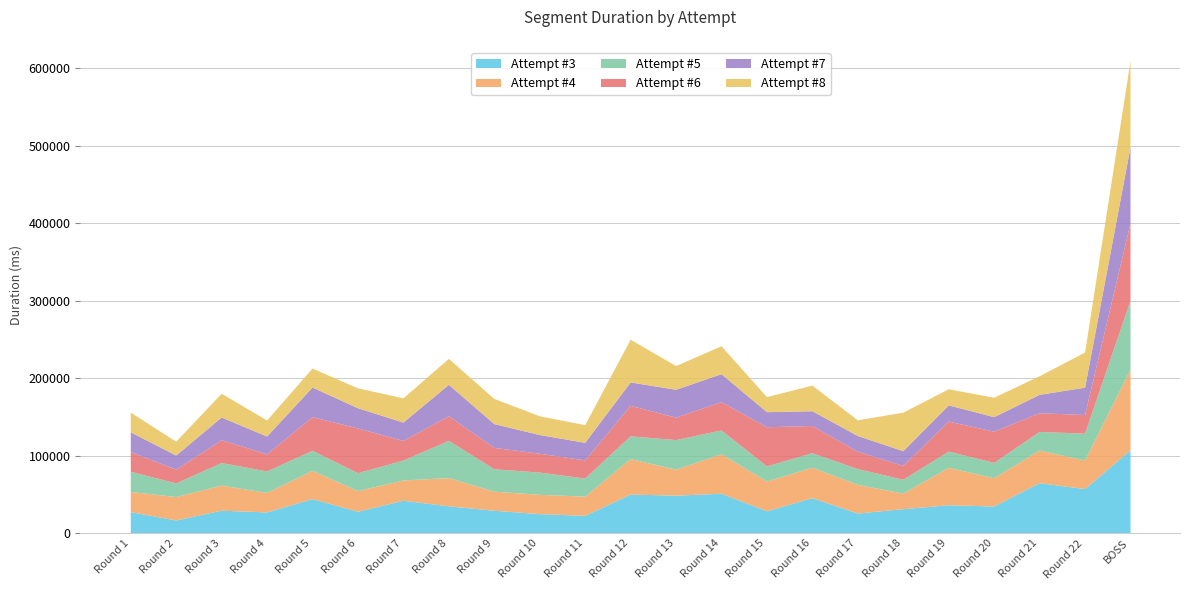

Which series changed the most between Round 6 and BOSS?

Attempt #8